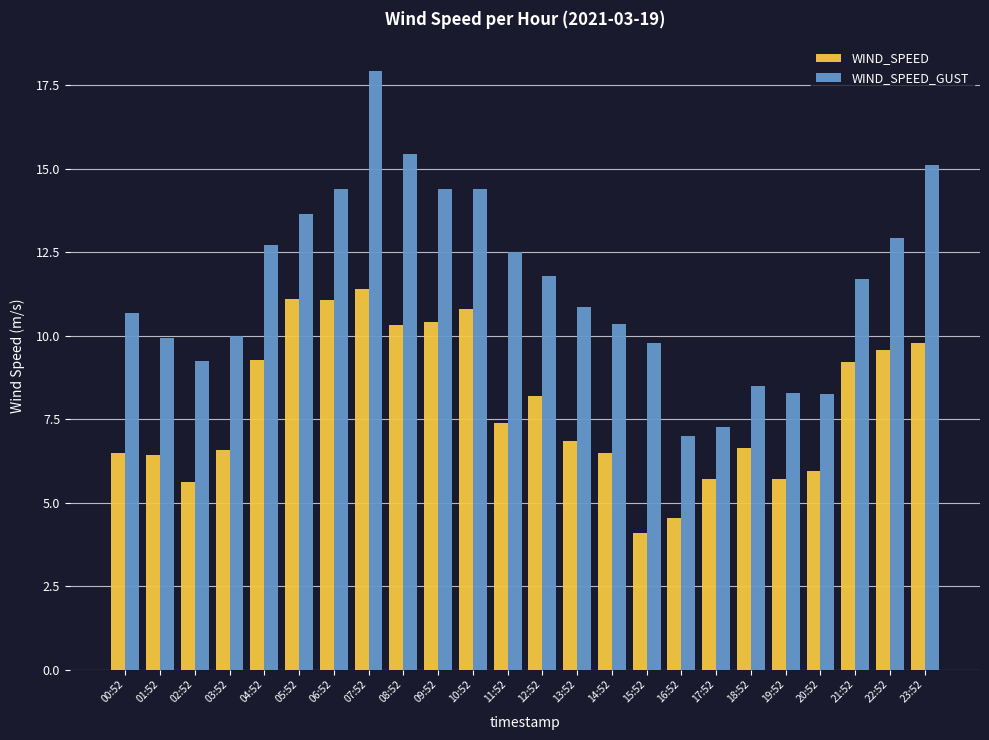

Rank the series by their maximum value, from highest to lowest.

WIND_SPEED_GUST, WIND_SPEED